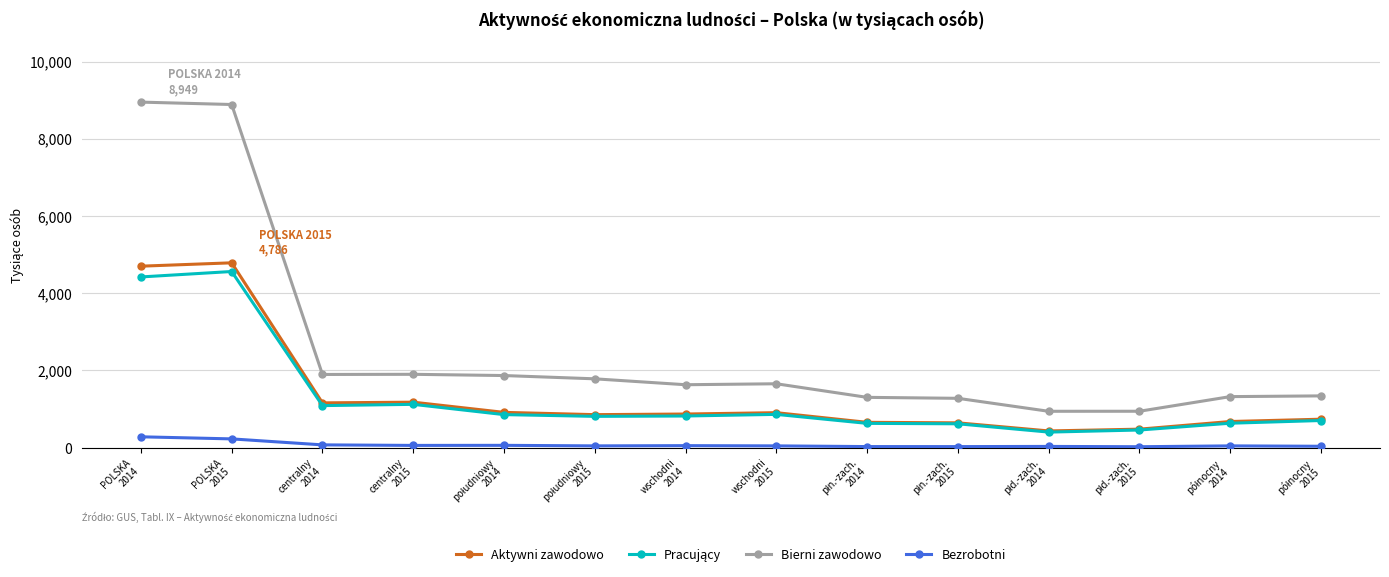

True or false: Bezrobotni and Bierni zawodowo intersect in this chart.

False